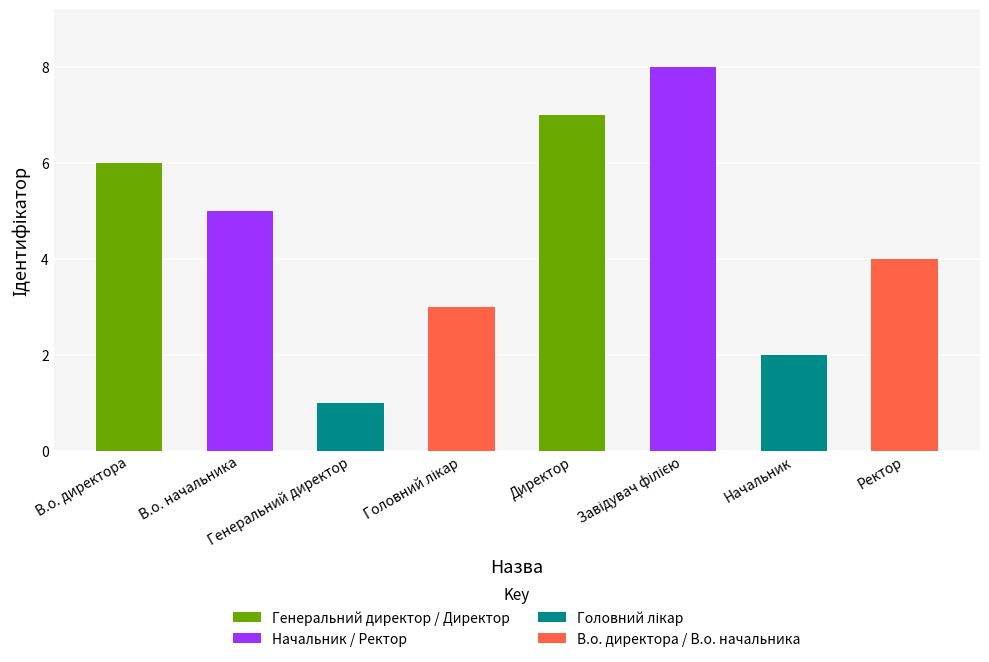

Which label corresponds to the smallest value in the chart?

Генеральний директор